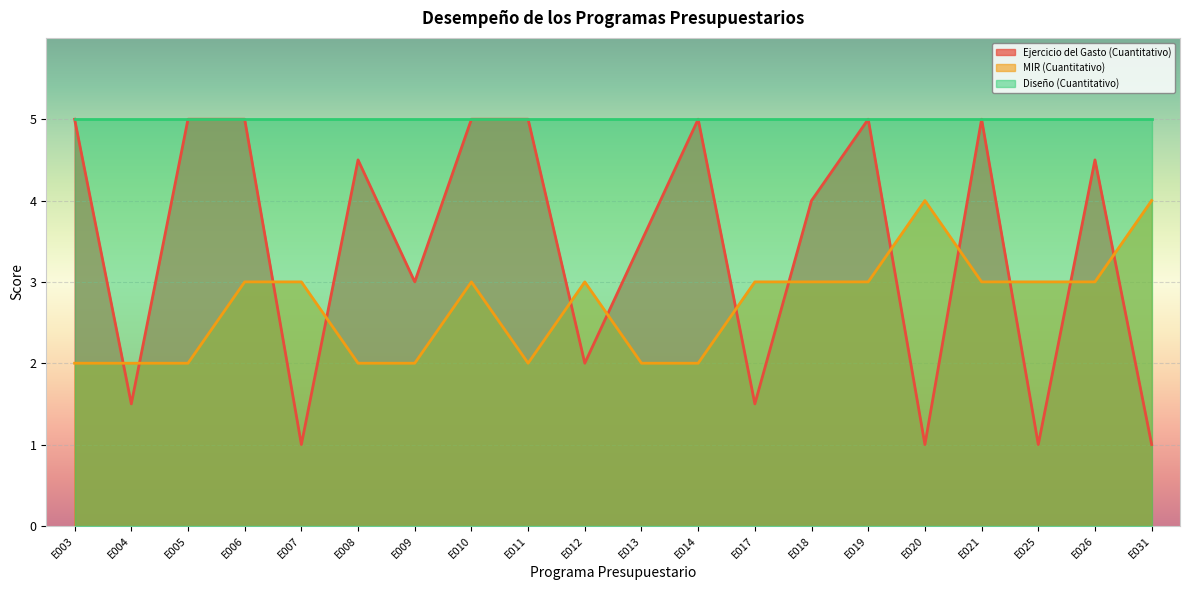

True or false: MIR (Cuantitativo) and Ejercicio del Gasto (Cuantitativo) cross at least once.

True